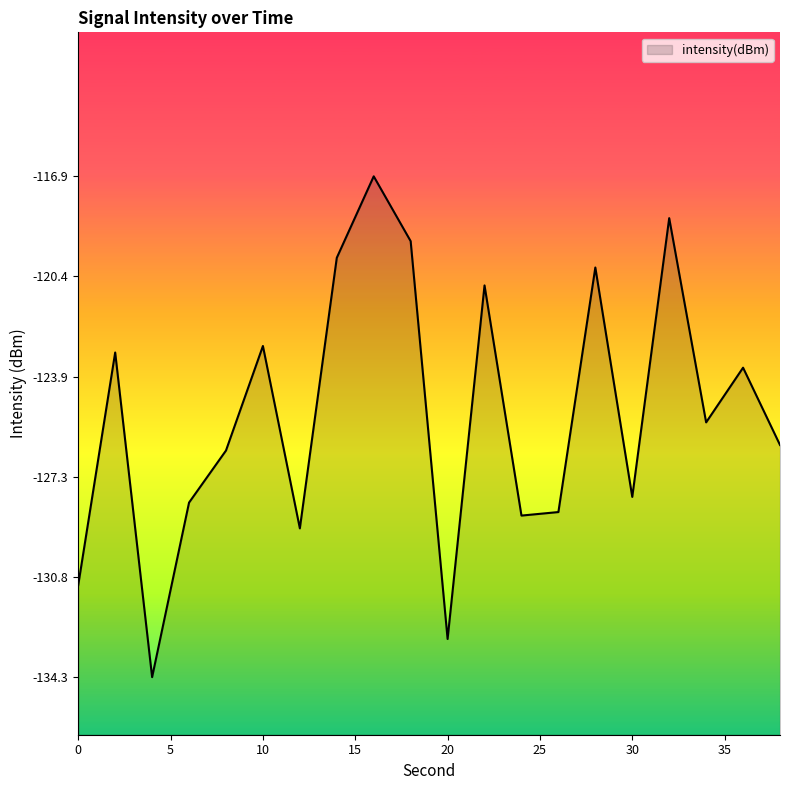

Reading left to right, list all the values displayed in this chart.

-131.1	-123.0	-134.3	-128.2	-126.4	-122.8	-129.1	-119.7	-116.9	-119.2	-133.0	-120.7	-128.7	-128.6	-120.1	-128.0	-118.4	-125.5	-123.6	-126.2